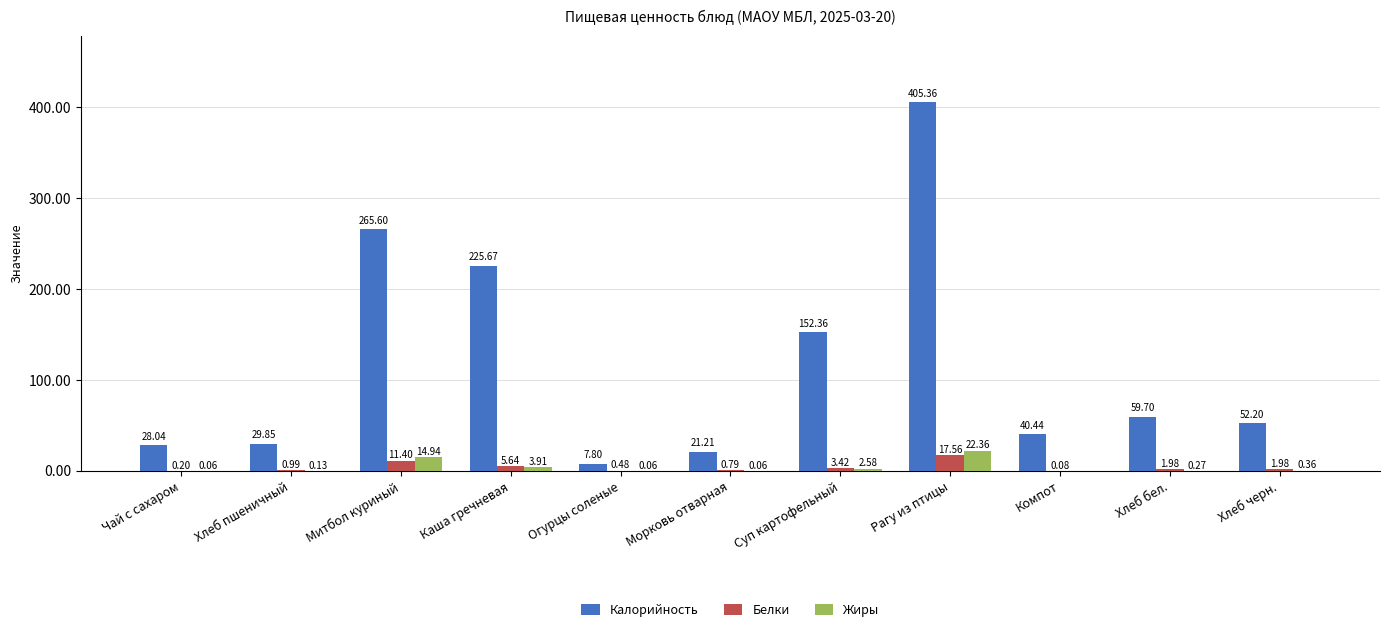

Which series has the largest total across all categories?

Калорийность